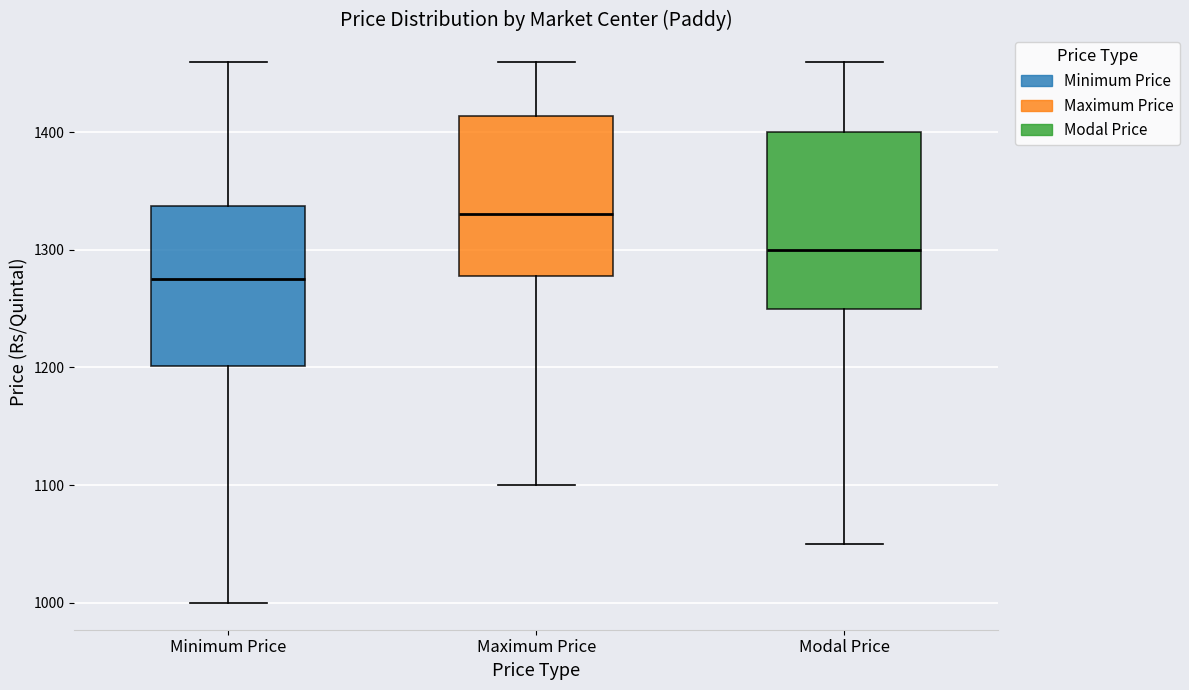

Which box's median line is the highest?

Maximum Price